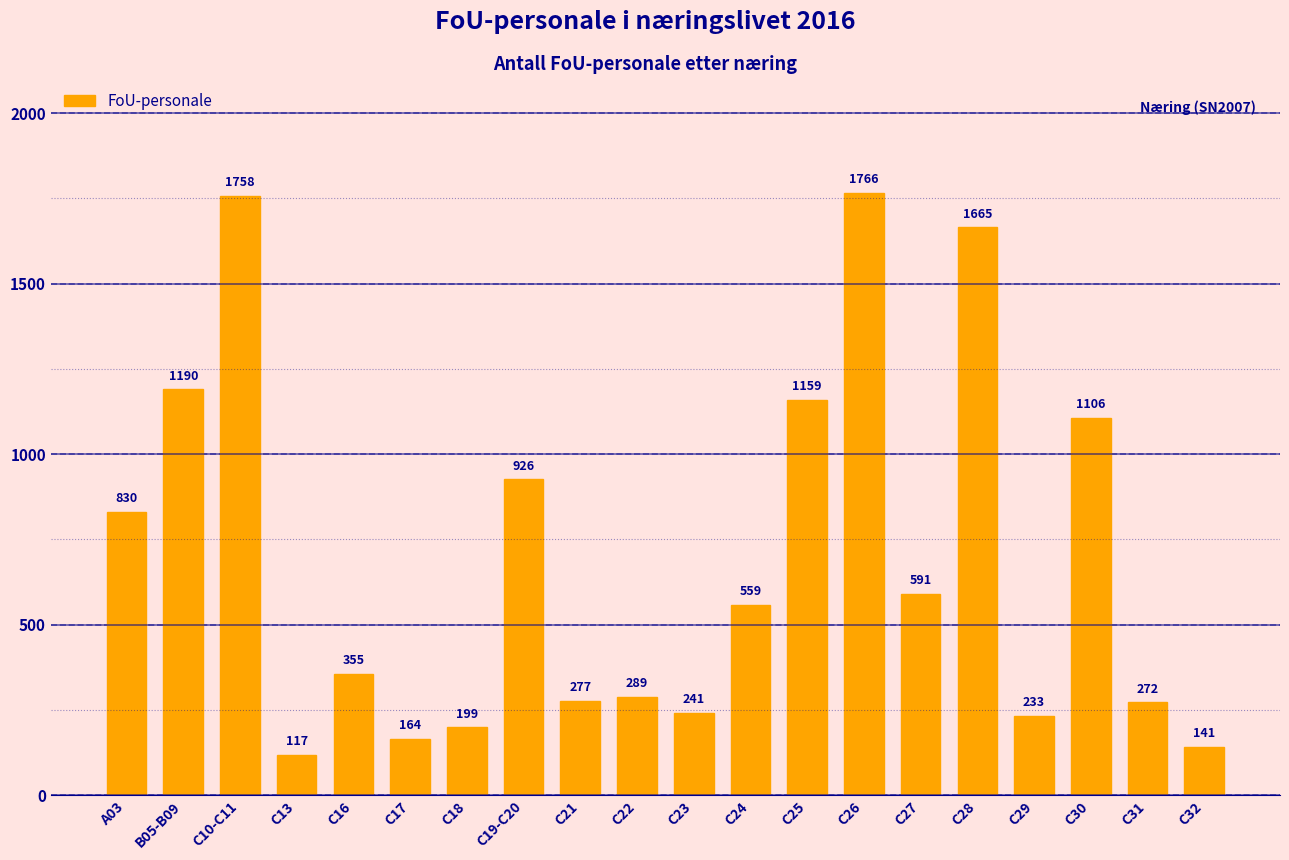

Reading left to right, what are all the values shown in this chart?

830	1190	1758	117	355	164	199	926	277	289	241	559	1159	1766	591	1665	233	1106	272	141